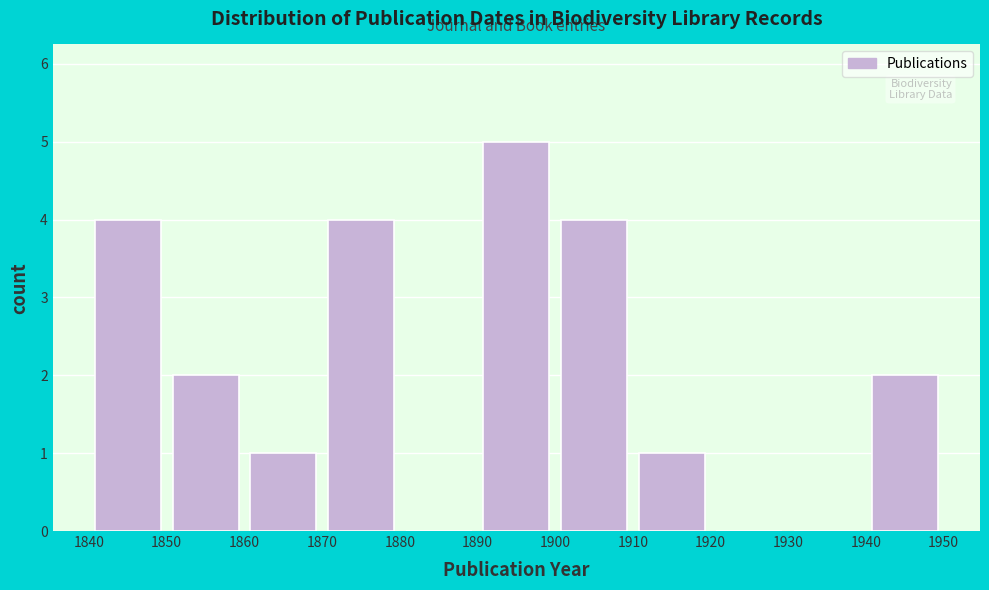

Reading left to right, list every bar in this chart as the range it spans on the x-axis followed by its height. The values are not printed on the chart, so give them approximately, as read against the axis.

1840 to 1850: 4
1850 to 1860: 2
1860 to 1870: 1
1870 to 1880: 4
1880 to 1890: 0
1890 to 1900: 5
1900 to 1910: 4
1910 to 1920: 1
1920 to 1930: 0
1930 to 1940: 0
1940 to 1950: 2